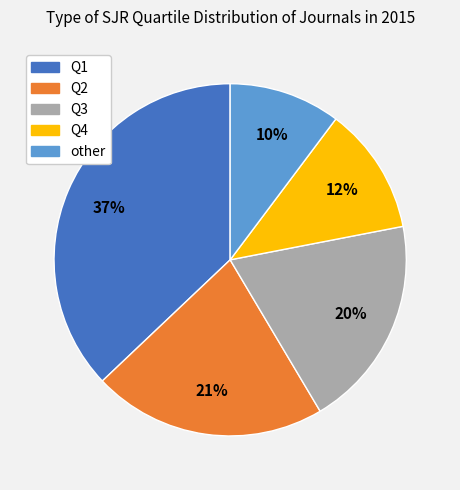

How many segments does this pie chart have?

5